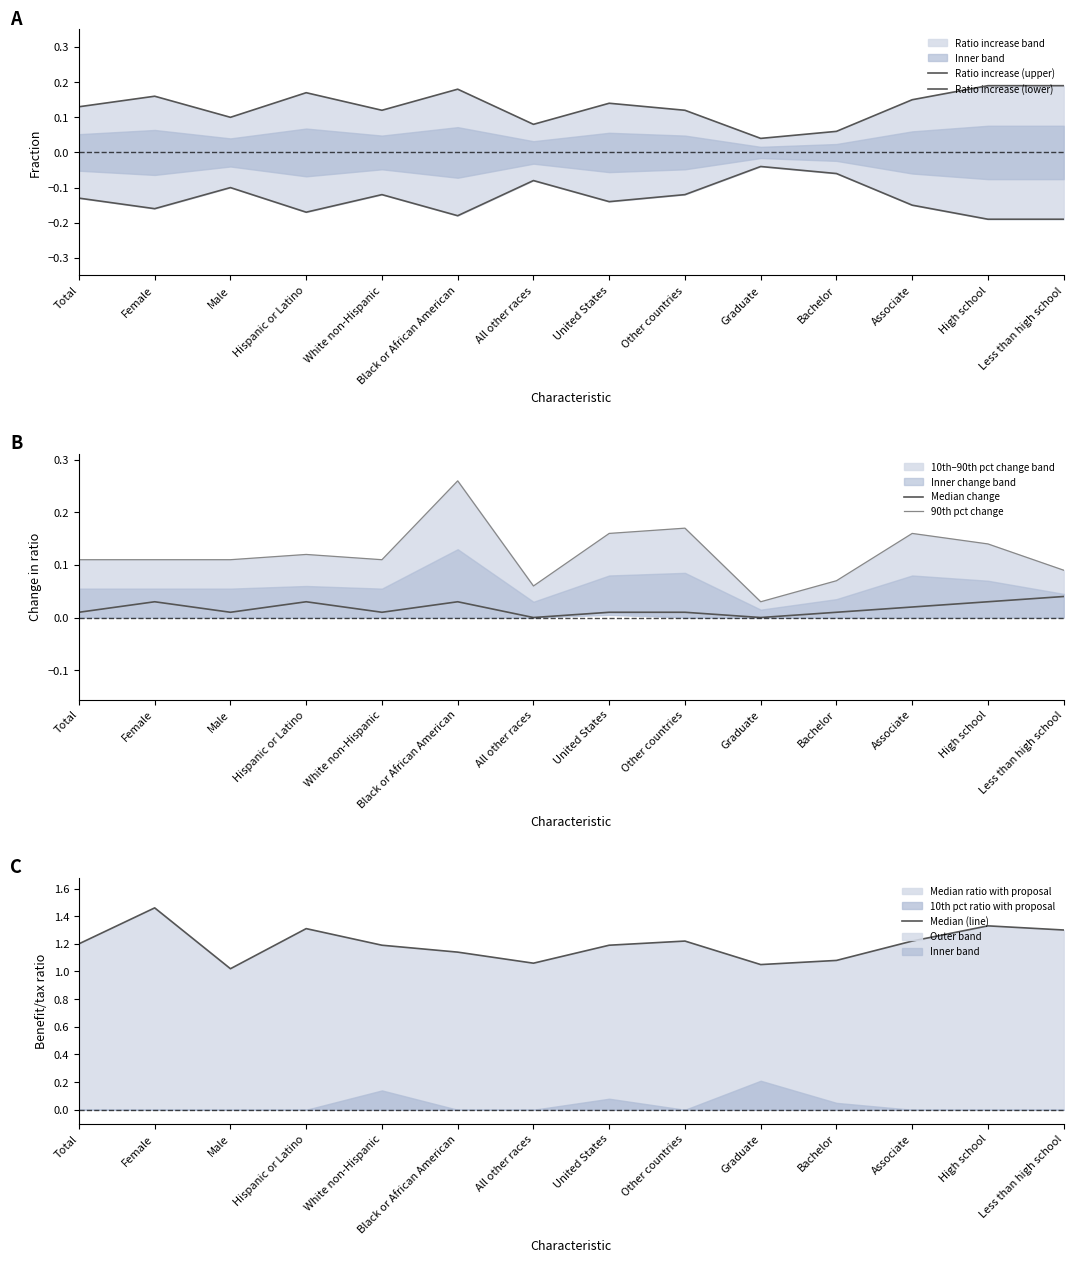

True or false: Ratio increase (lower) and Median change intersect in this chart.

False